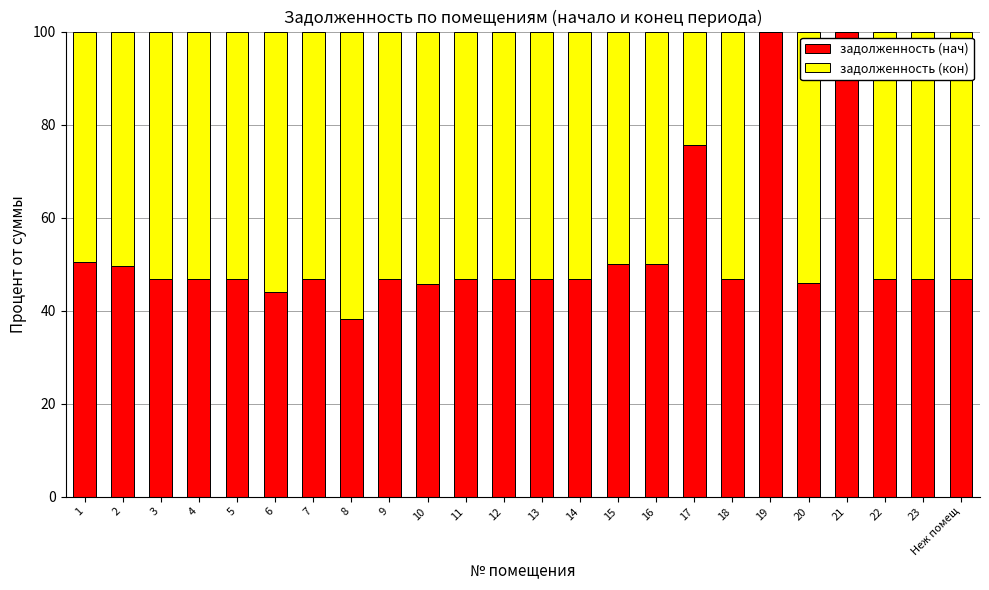

What is the total value across all series at 9?

100.0